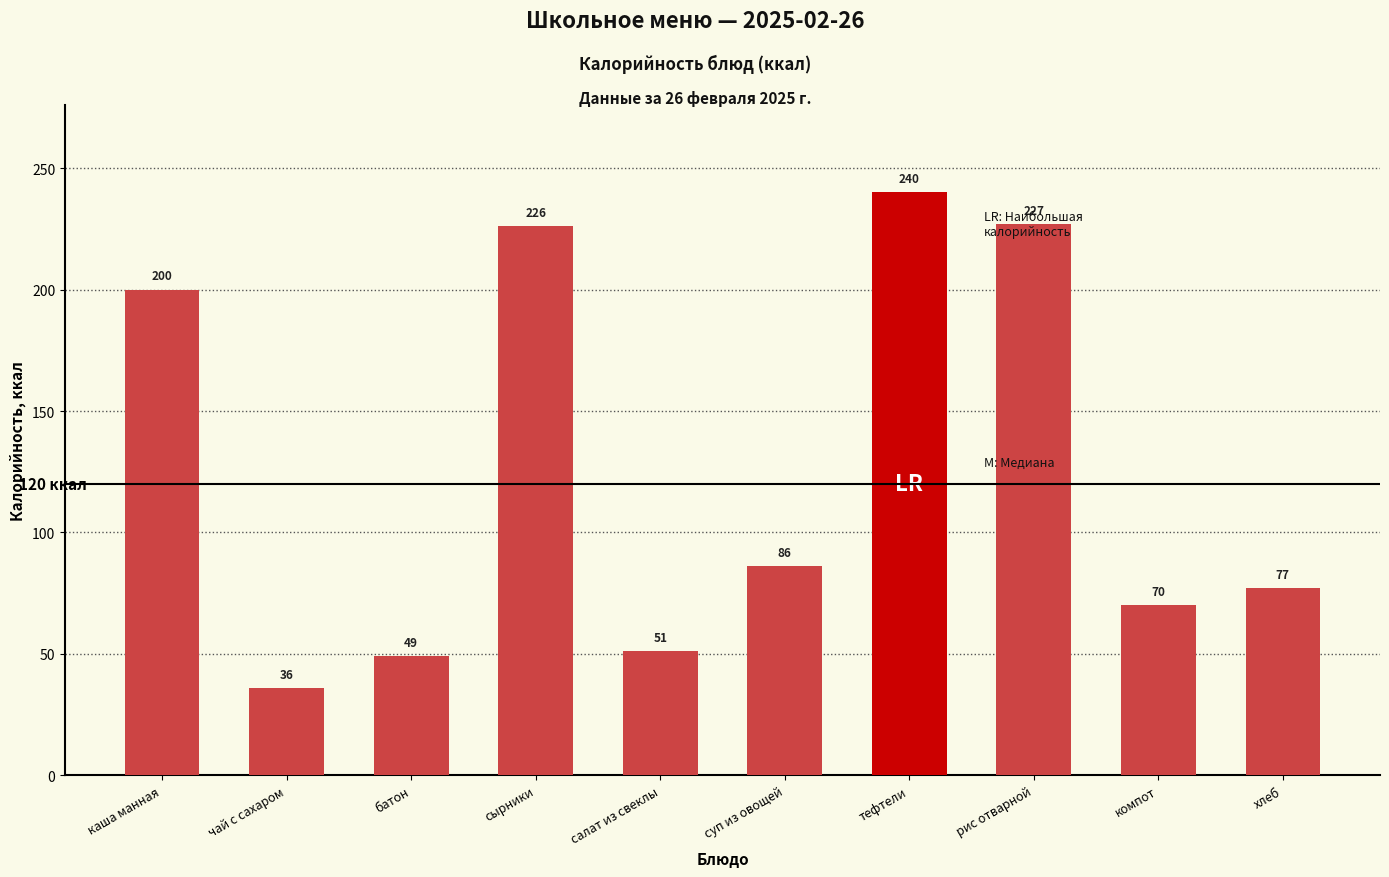

Which label corresponds to the smallest value in the chart?

чай с сахаром